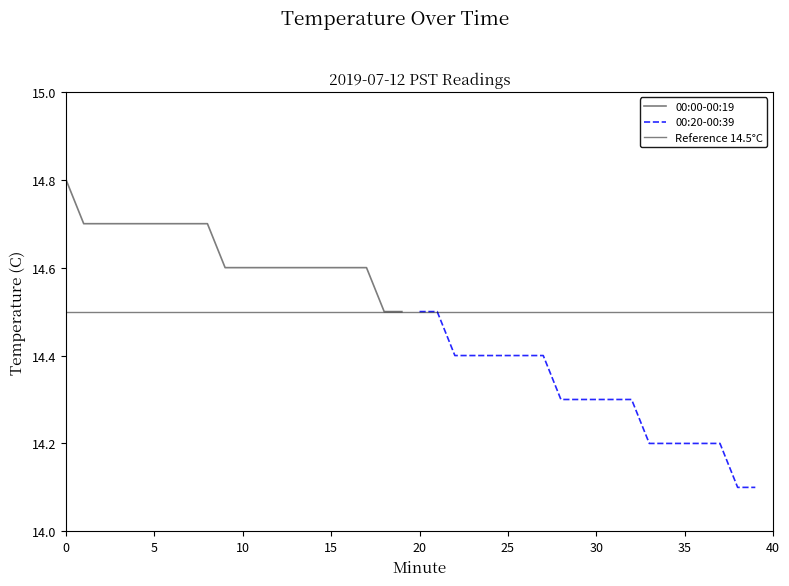

Which series has the widest spread of values?

00:20-00:39